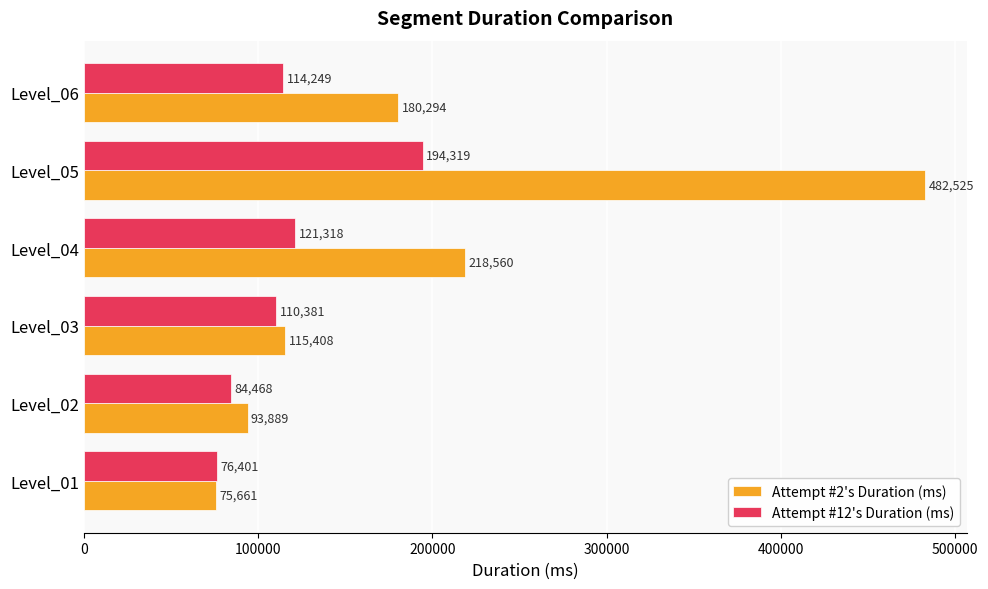

What is the difference between the maximum and minimum values in the Attempt #12's Duration (ms) series?

117918